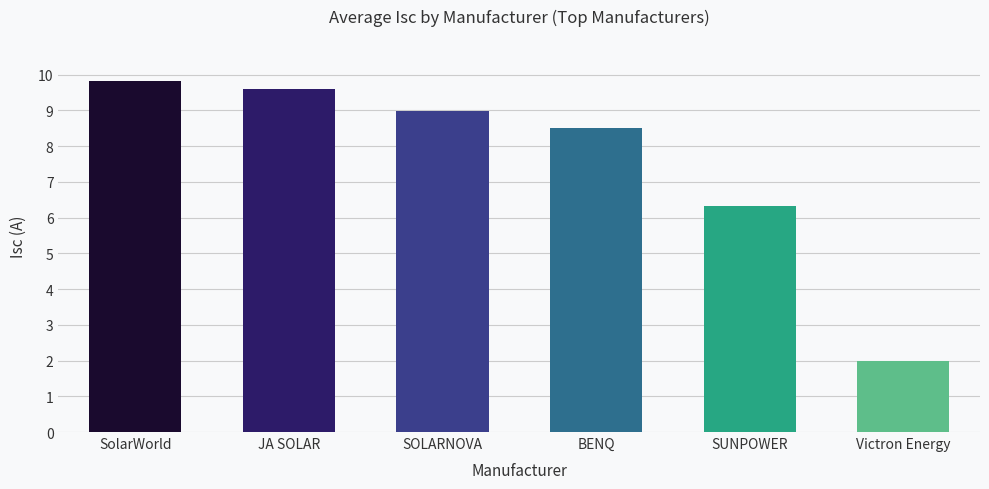

Which category has the highest value across all series?

SolarWorld